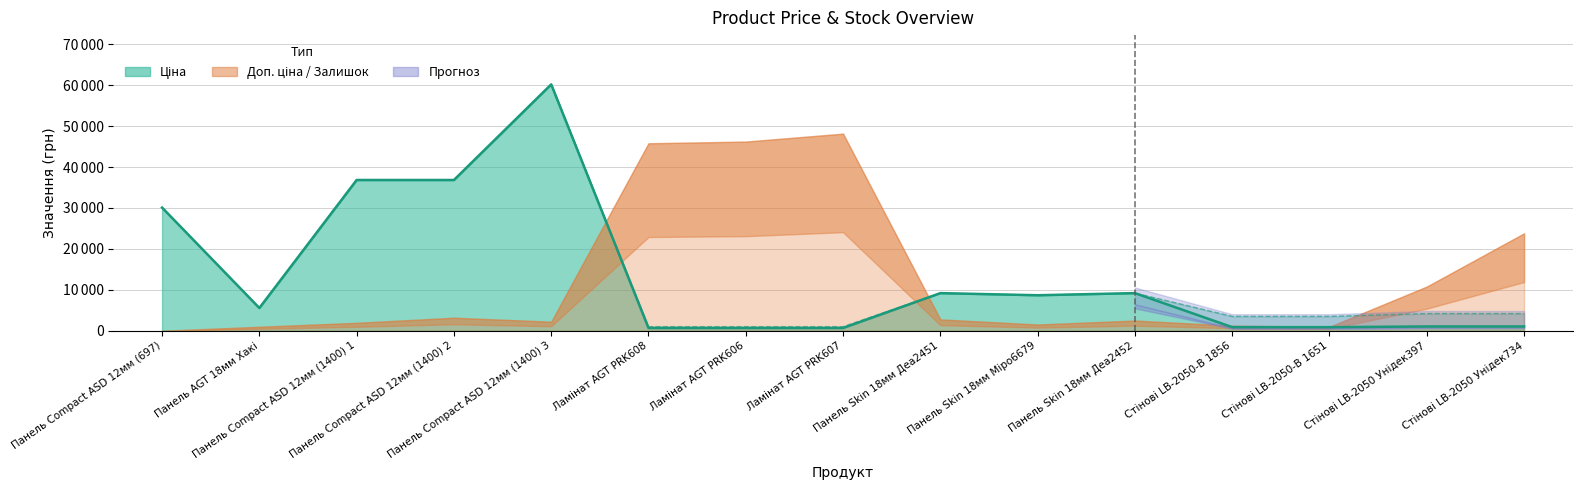

At which category does Доп. ціна (лінія) reach its first local peak?

Панель Compact ASD 12мм (1400) 3